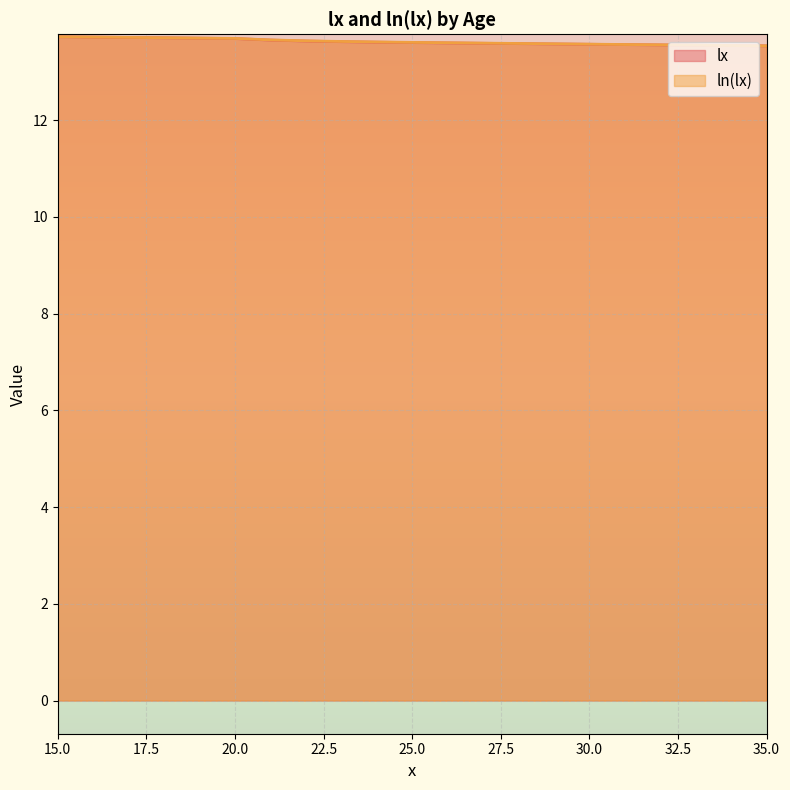

True or false: ln(lx) and lx cross at least once.

False